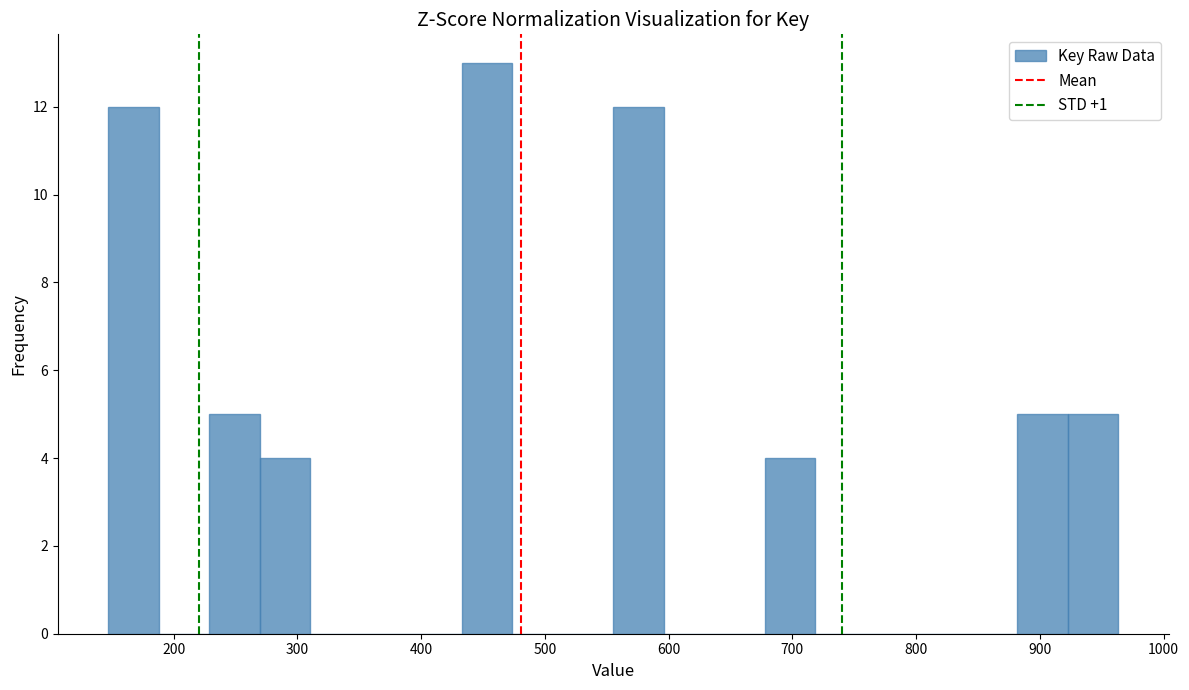

How tall is the bar that spans 680 to 720 on the x-axis? Neither the bar edges nor the heights are printed on the chart, so give them approximately, as read against the axes.

4